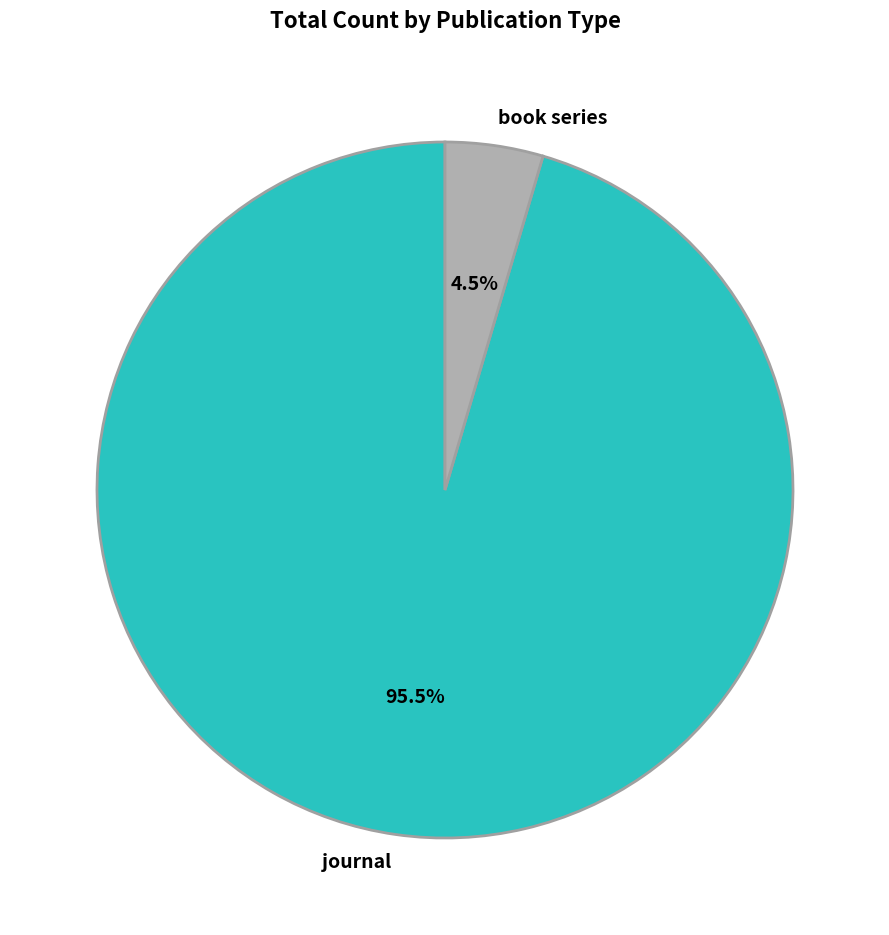

What percentage do journal and book series together represent?

100.0%